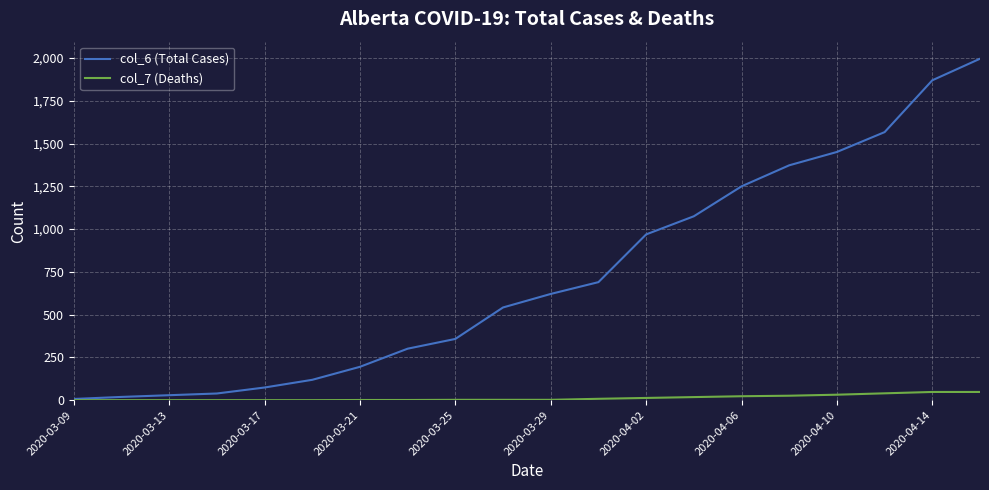

What is the difference between the second highest and second lowest values in the col_7 (Deaths) series?

48